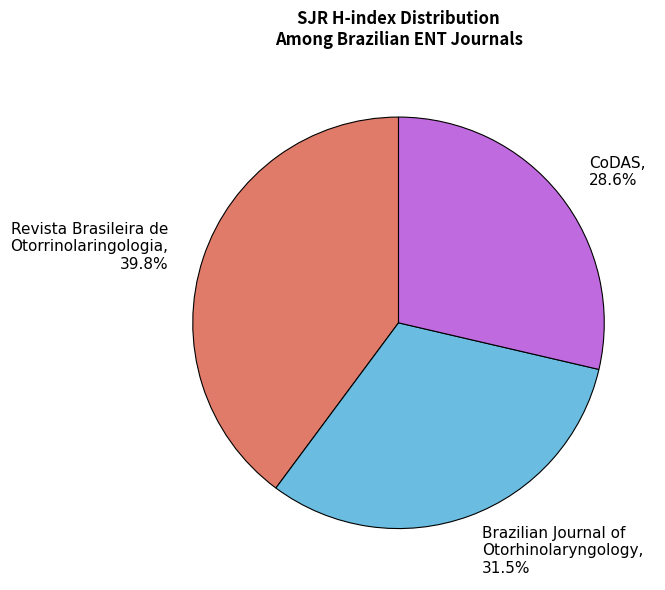

What is the ratio of the value at Revista Brasileira de Otorrinolaringologia, 39.8% to the value at Brazilian Journal of Otorhinolaryngology, 31.5%?

1.3